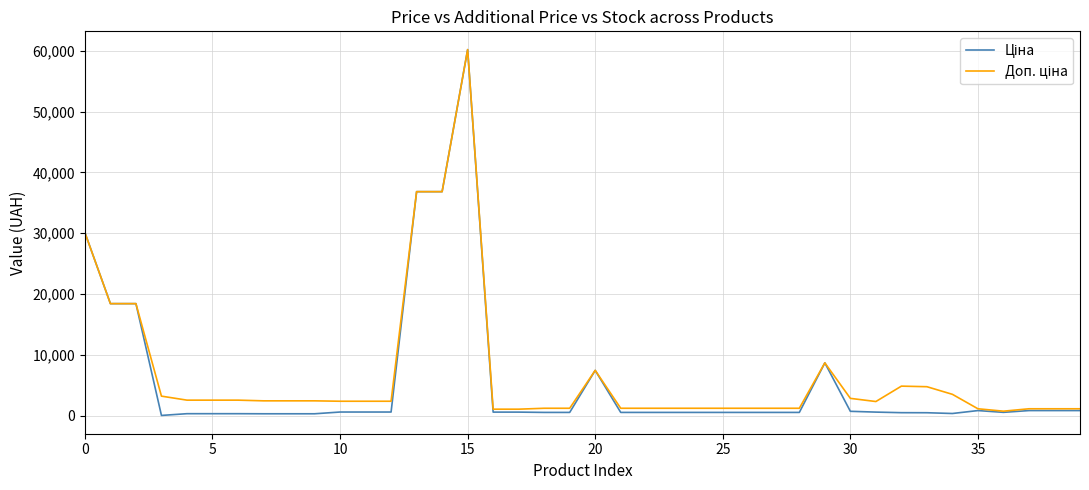

What is the greatest value displayed?

60205.6